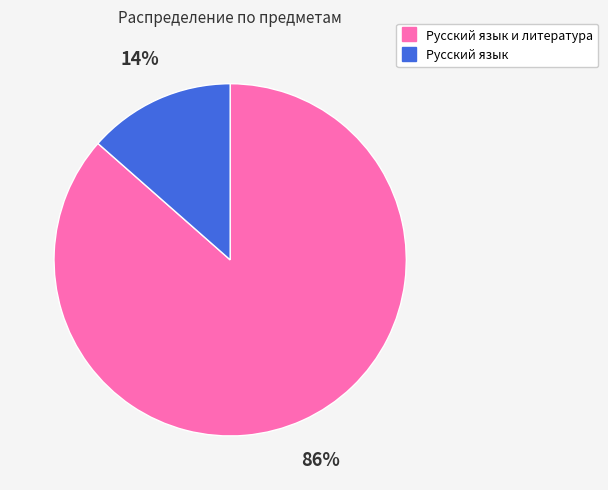

To the nearest percent, what is the average slice percentage?

50%